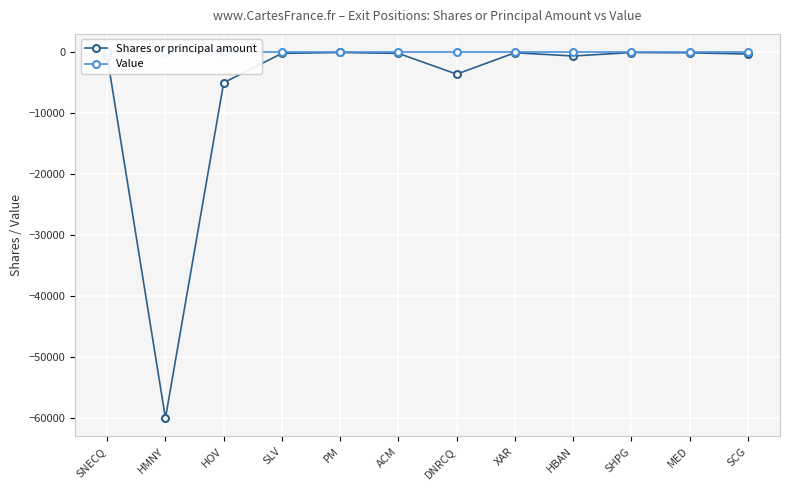

Which series has the largest total across all categories?

Value